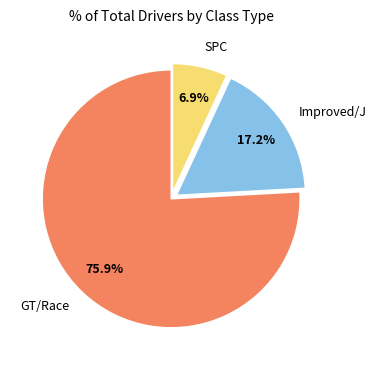

Does any single category account for the majority?

Yes